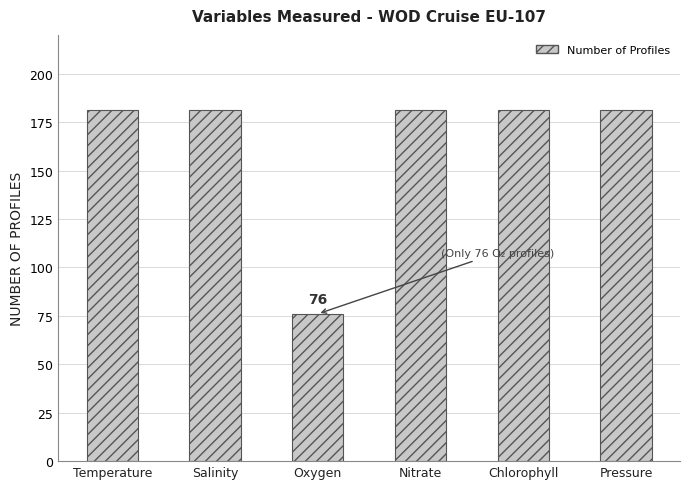

What position from the left is Salinity?

2